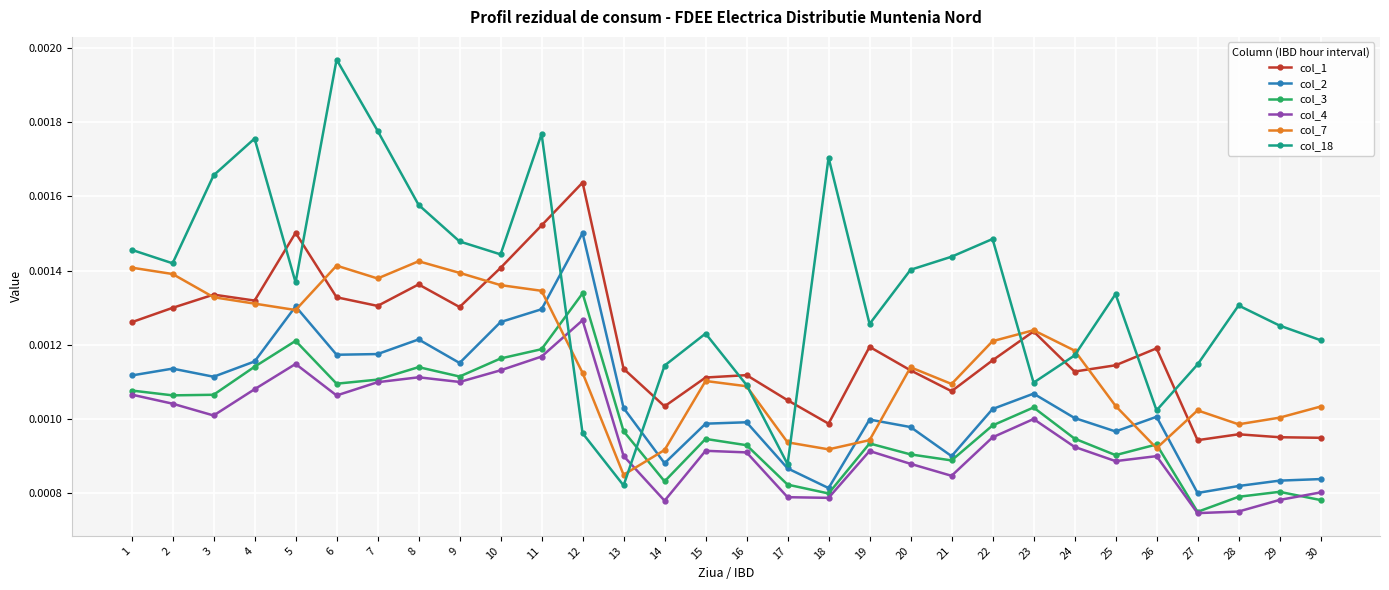

Which category has the lowest value in the col_3 series?

27